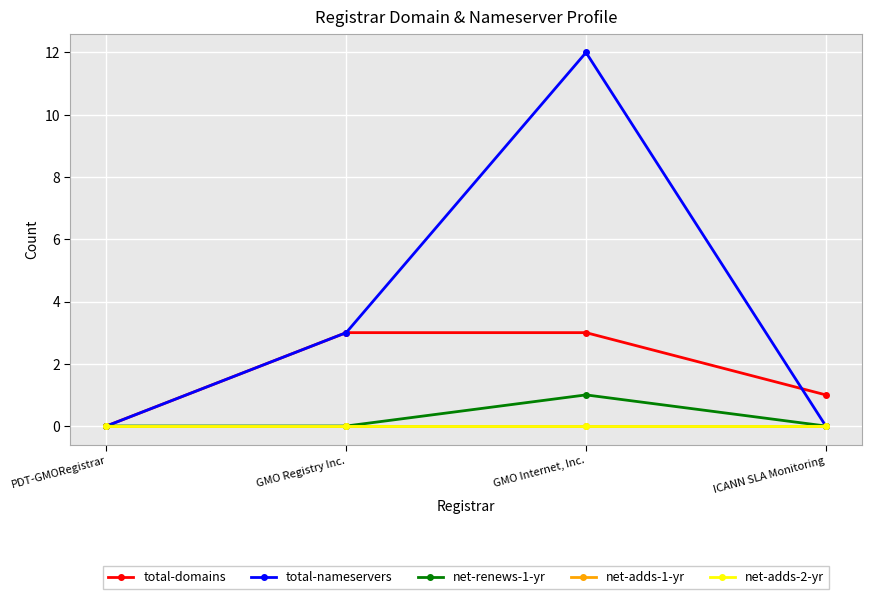

True or false: total-domains and net-adds-1-yr cross at least once.

False